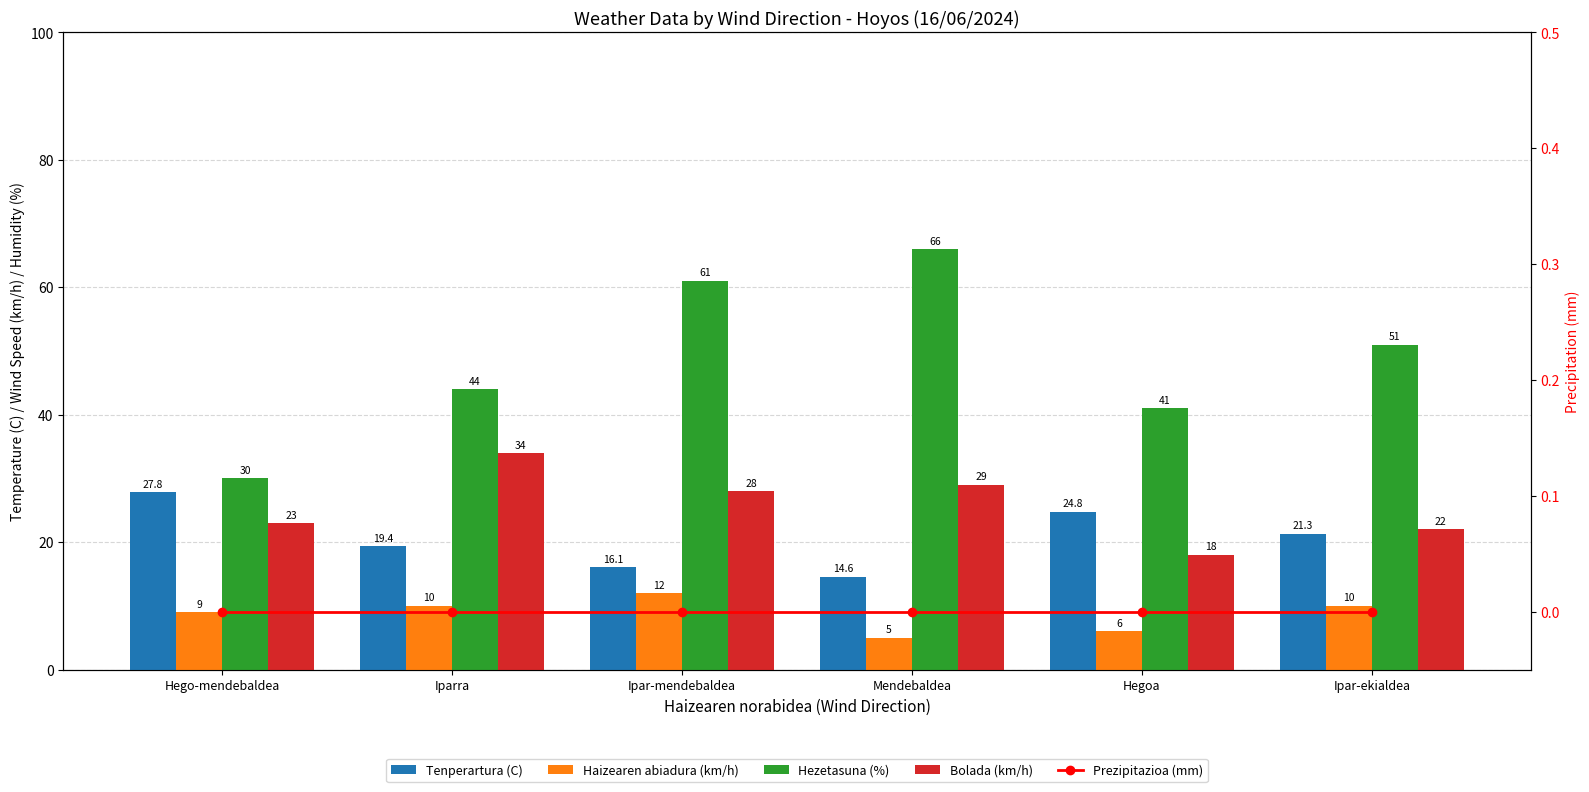

The Haizearen abiadura (km/h) series shows 3.5 at Ipar-ekialdea. True or false?

False